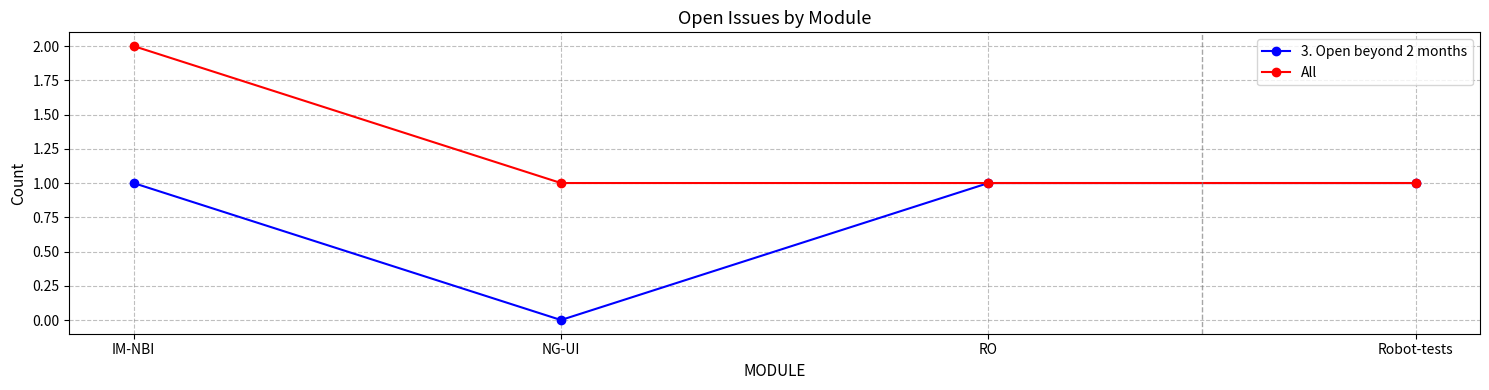

True or false: All has a value of 1 at IM-NBI.

False